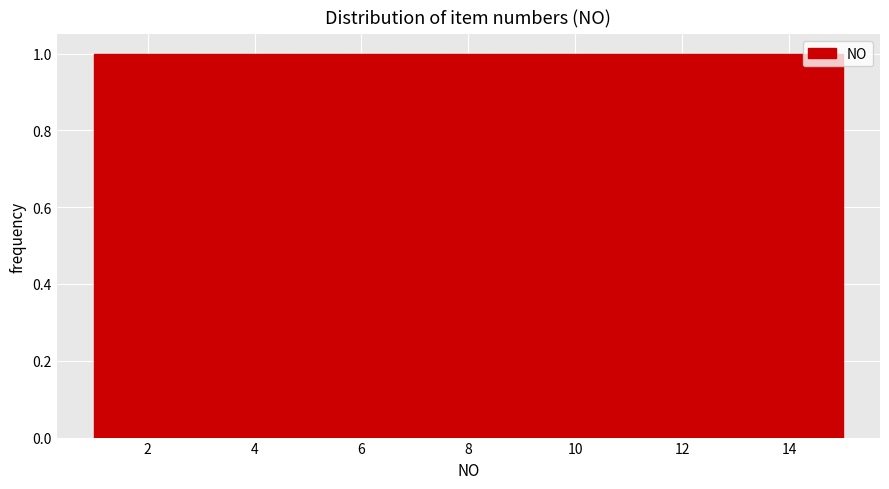

Reading left to right, transcribe this chart: for each bar, give the range it covers on the x-axis and its height. Neither the bar edges nor the heights are printed on the chart, so give them approximately, as read against the axes.

1.0 to 2.0: 1
2.0 to 2.8: 1
2.8 to 3.8: 1
3.8 to 4.8: 1
4.8 to 5.6: 1
5.6 to 6.6: 1
6.6 to 7.6: 1
7.6 to 8.4: 1
8.4 to 9.4: 1
9.4 to 10.4: 1
10.4 to 11.2: 1
11.2 to 12.2: 1
12.2 to 13.2: 1
13.2 to 14.0: 1
14.0 to 15.0: 1